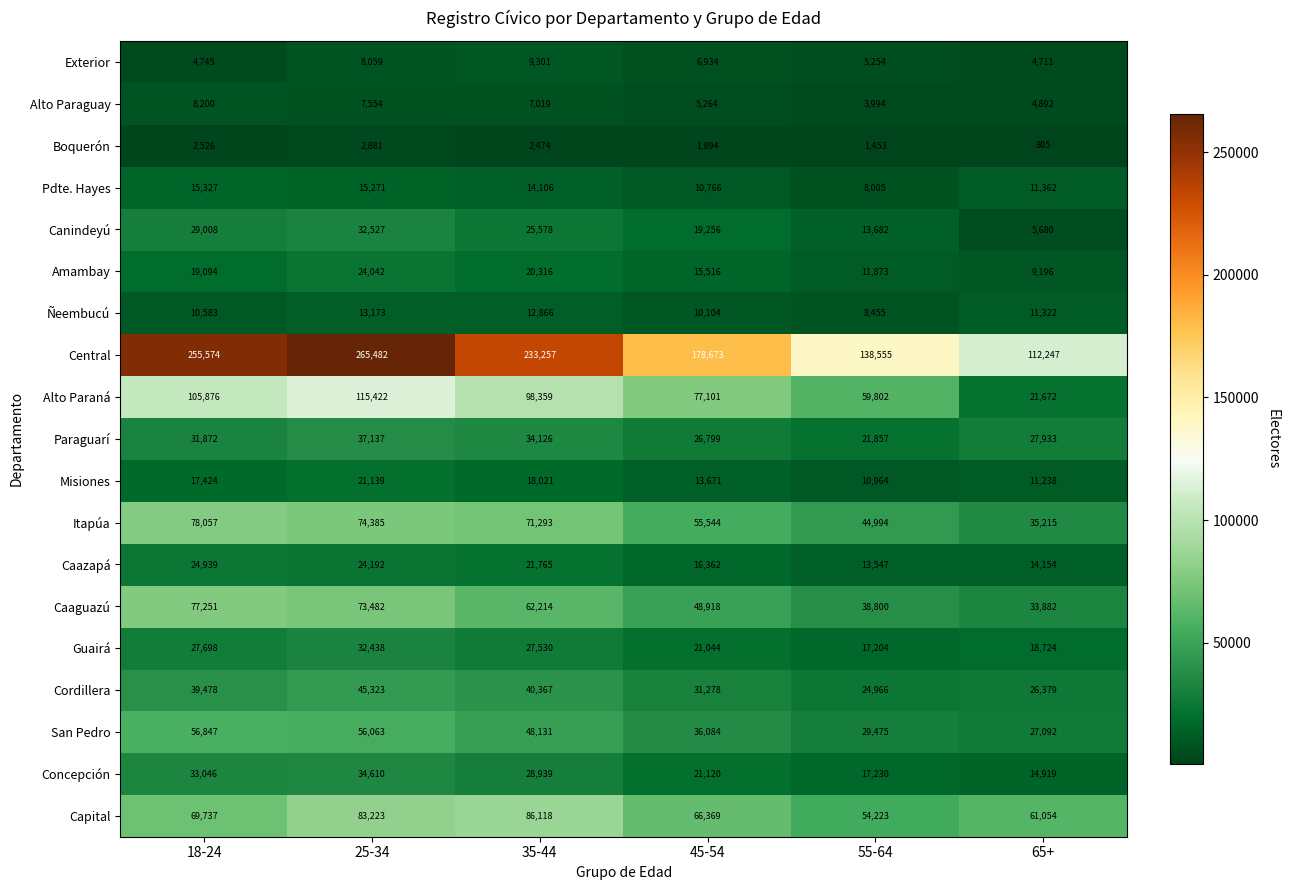

List the series in order of their peak value, lowest first.

Boquerón, Alto Paraguay, Exterior, Ñeembucú, Pdte. Hayes, Misiones, Amambay, Caazapá, Guairá, Canindeyú, Concepción, Paraguarí, Cordillera, San Pedro, Caaguazú, Itapúa, Capital, Alto Paraná, Central